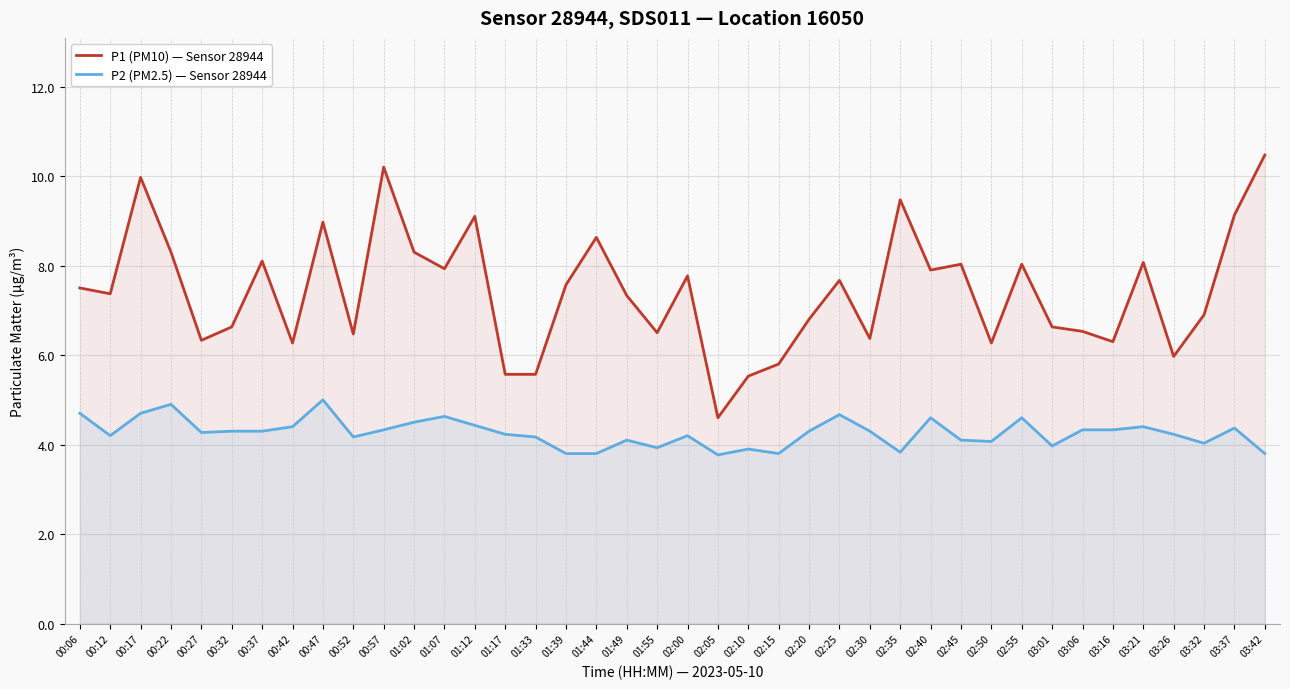

The value of P2 (PM2.5) — Sensor 28944 at 02:10 is 6.5. True or false?

False